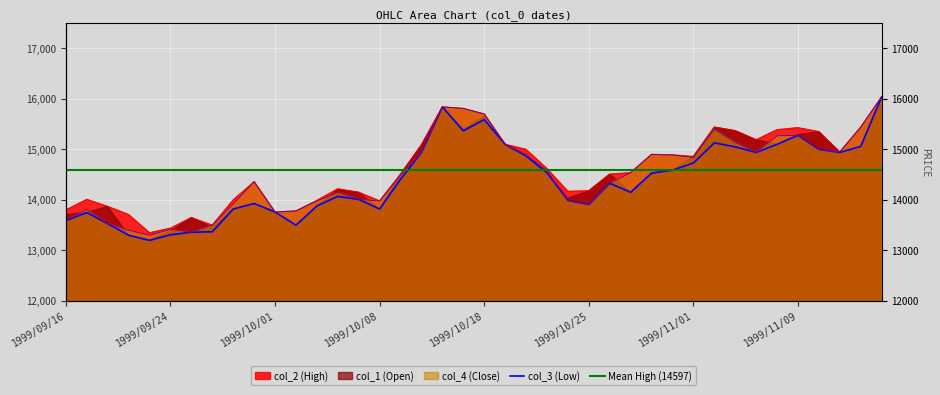

What is the value of the col_2 (High) point at the 8th from the left?

13500